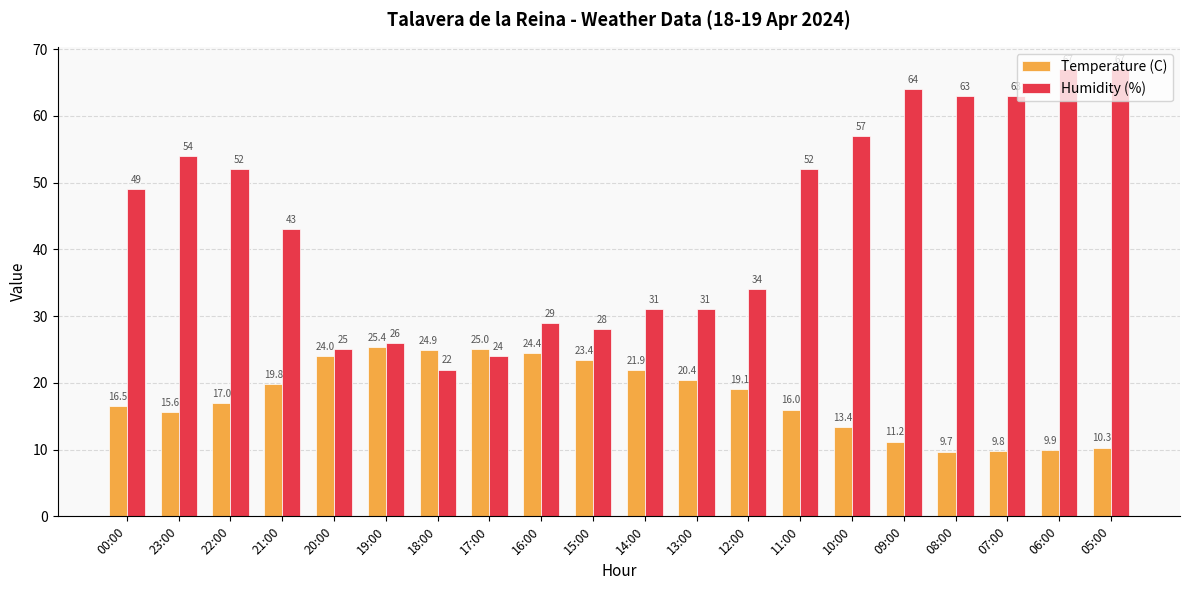

What is the highest value of the Humidity (%) series?

67.0